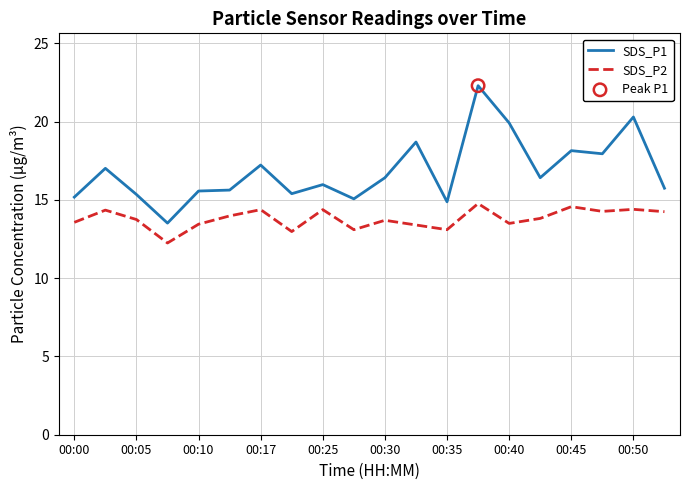

List the series in order of their overall mean, lowest first.

SDS_P2, SDS_P1